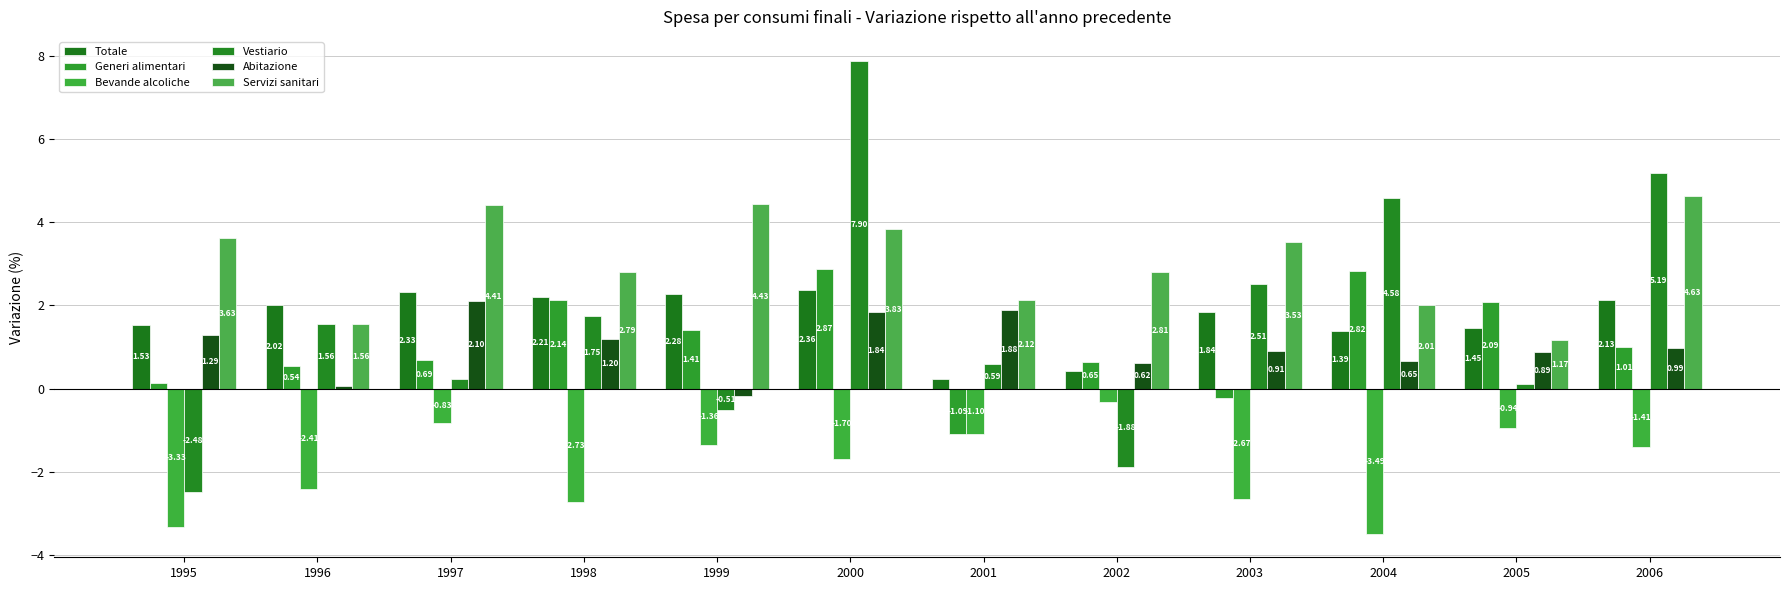

What is the value of the Servizi sanitari bar at the 11th from the left?

1.2